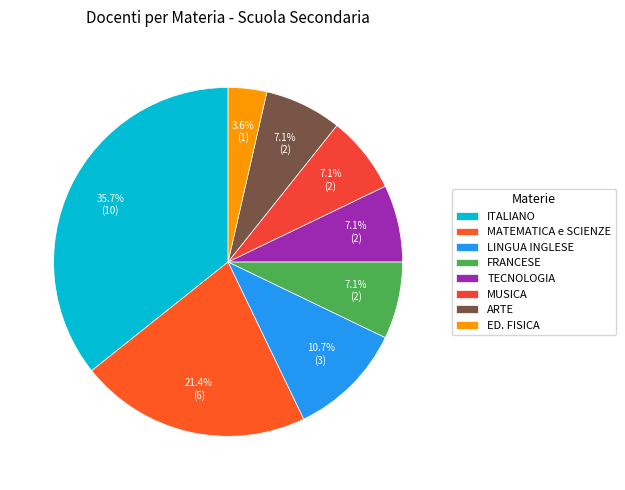

To the nearest percent, what is the combined percentage of FRANCESE and MUSICA?

14%